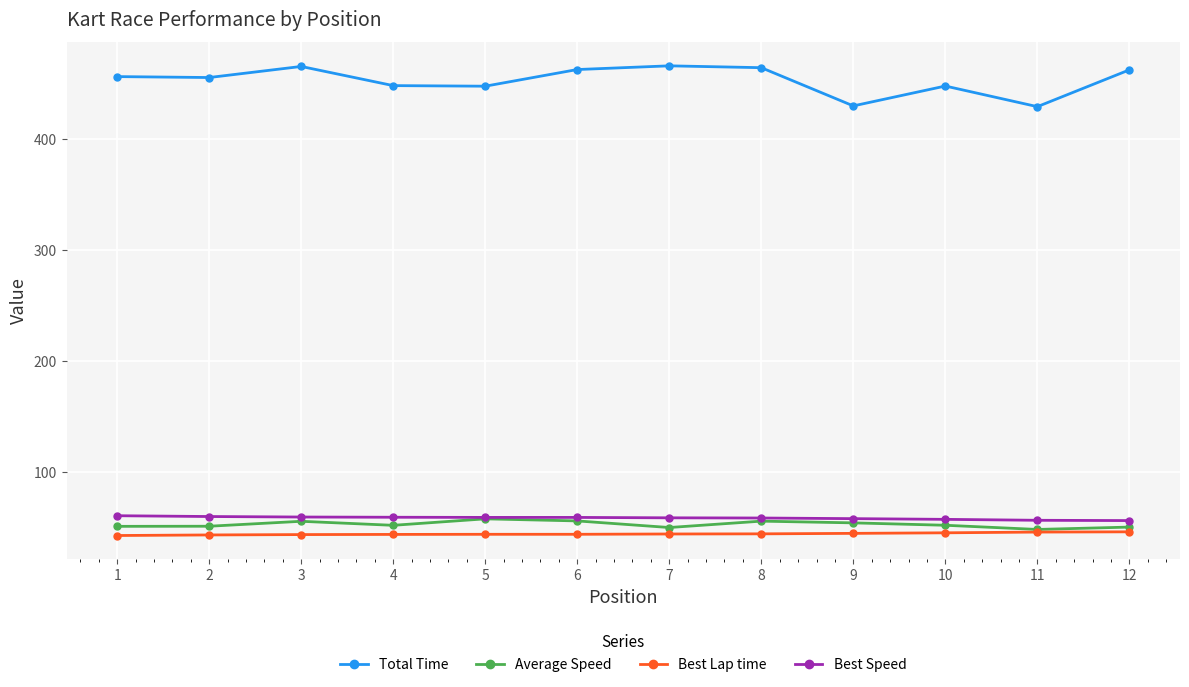

What is the total value across all series at 1?

610.2